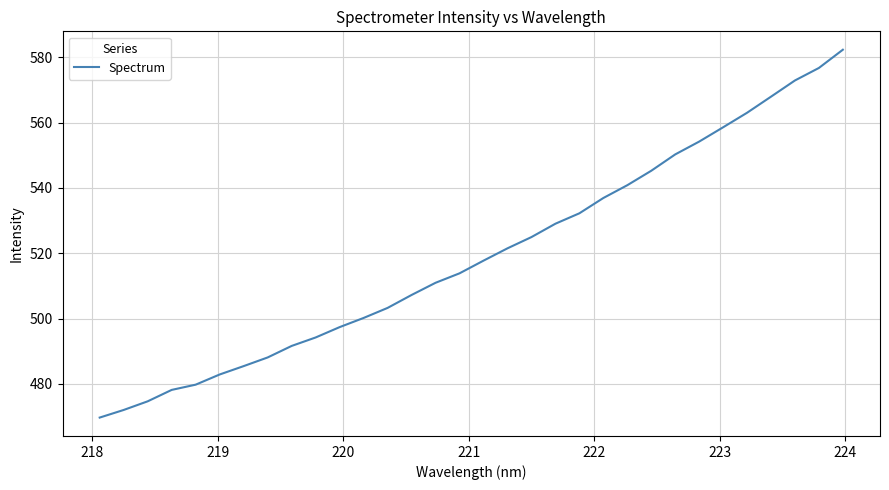

What is the maximum value shown in the chart?

582.3